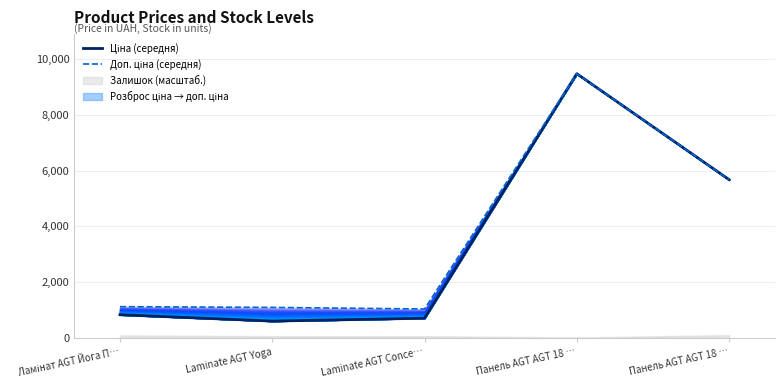

True or false: Ціна (середня) and Доп. ціна (середня) cross at least once.

False